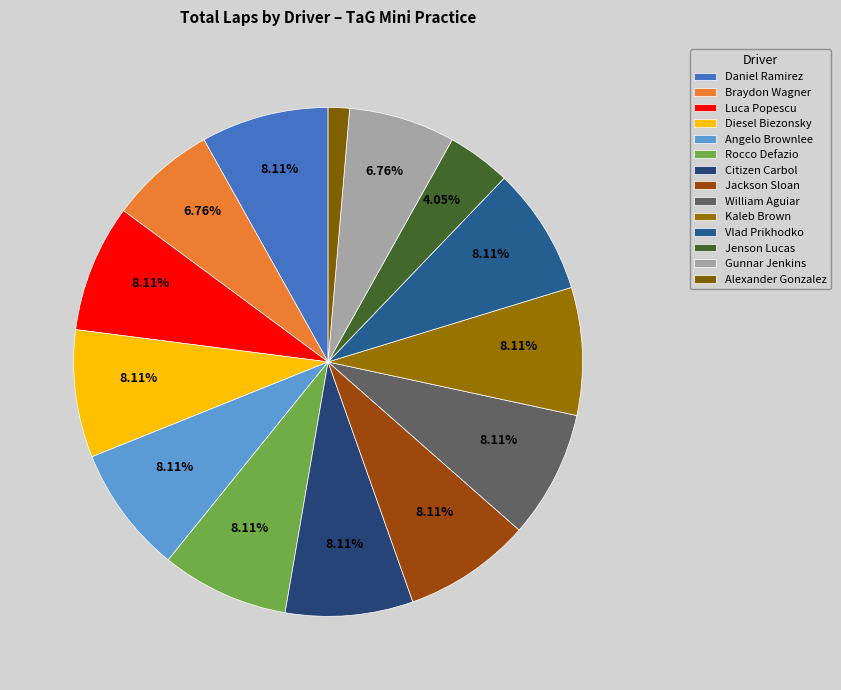

What is the largest slice in the pie chart?

Daniel Ramirez